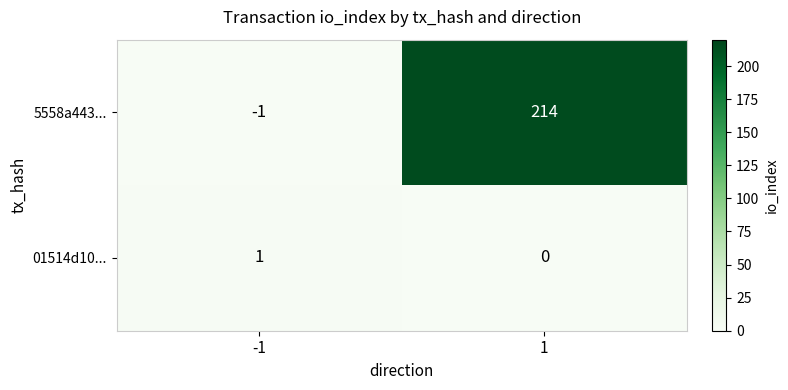

What is the total value across all series at 1?

214